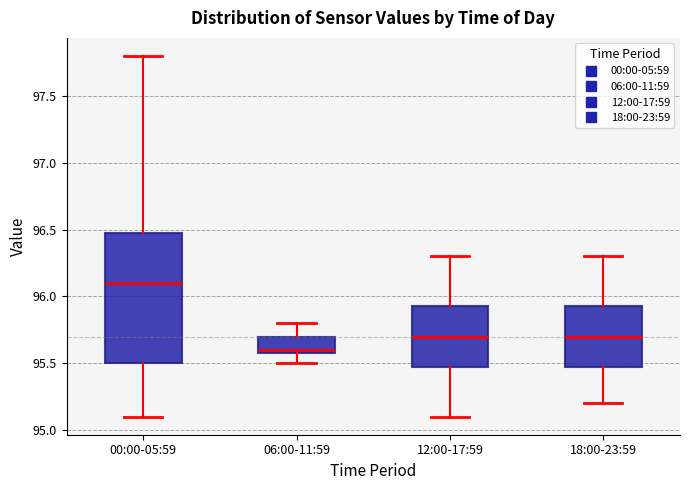

Where is the upper edge of the box for 12:00-17:59 on the y-axis? The values are not printed on the chart, so give them approximately, as read against the axis.

95.95